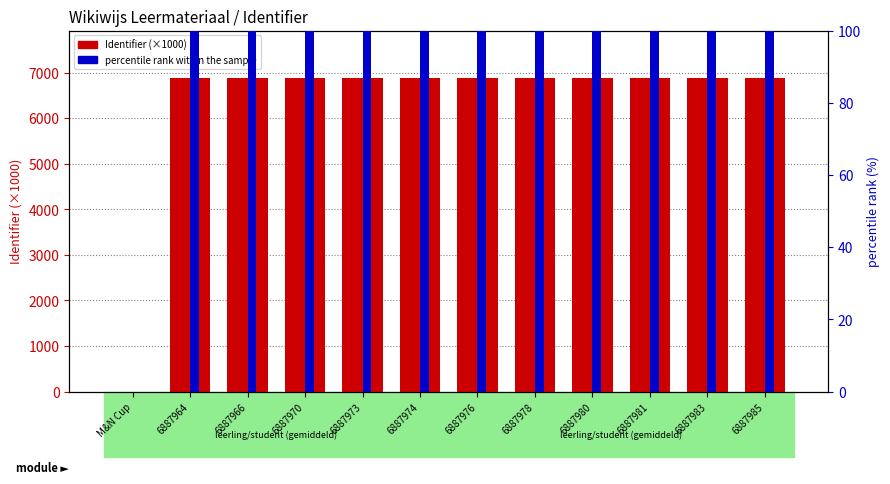

How many values in the Identifier (×1000) series exceed 6887?

11